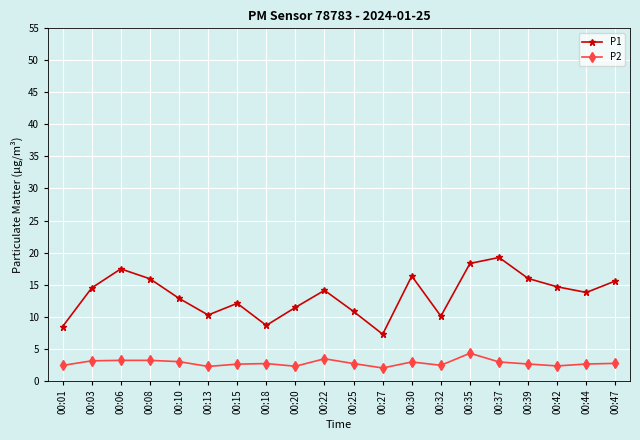

True or false: P1 and P2 cross at least once.

False